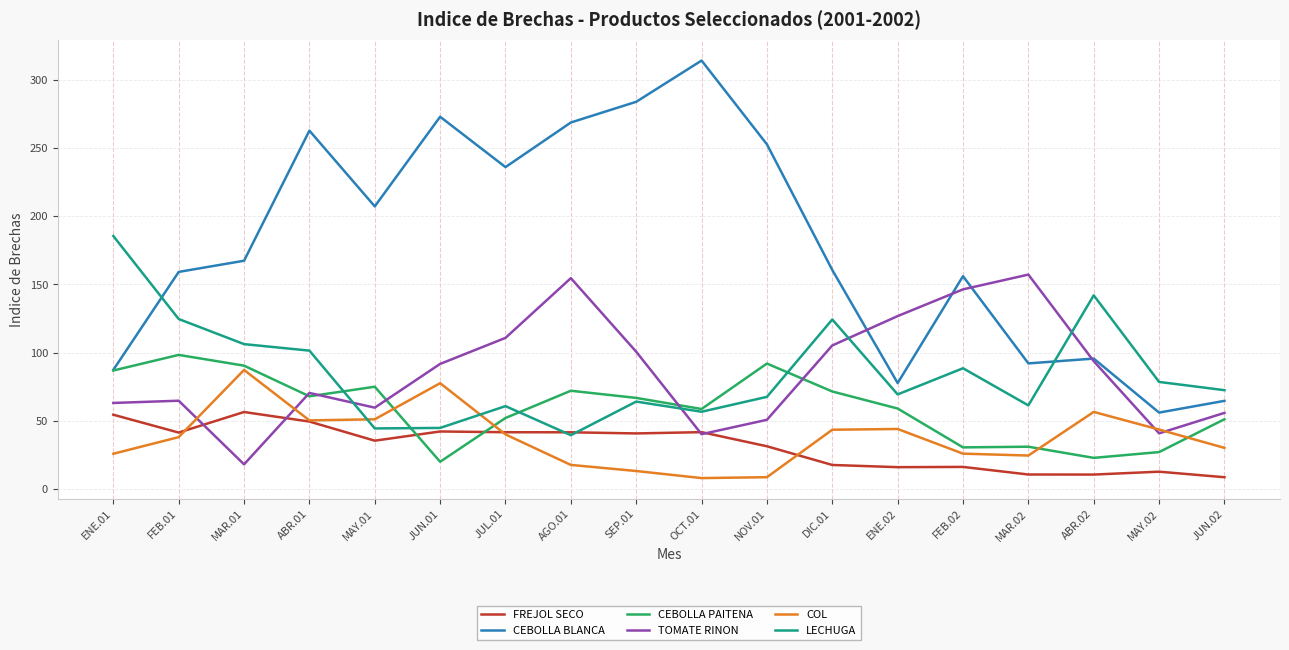

True or false: LECHUGA has more than 1 points higher than both neighbors.

True